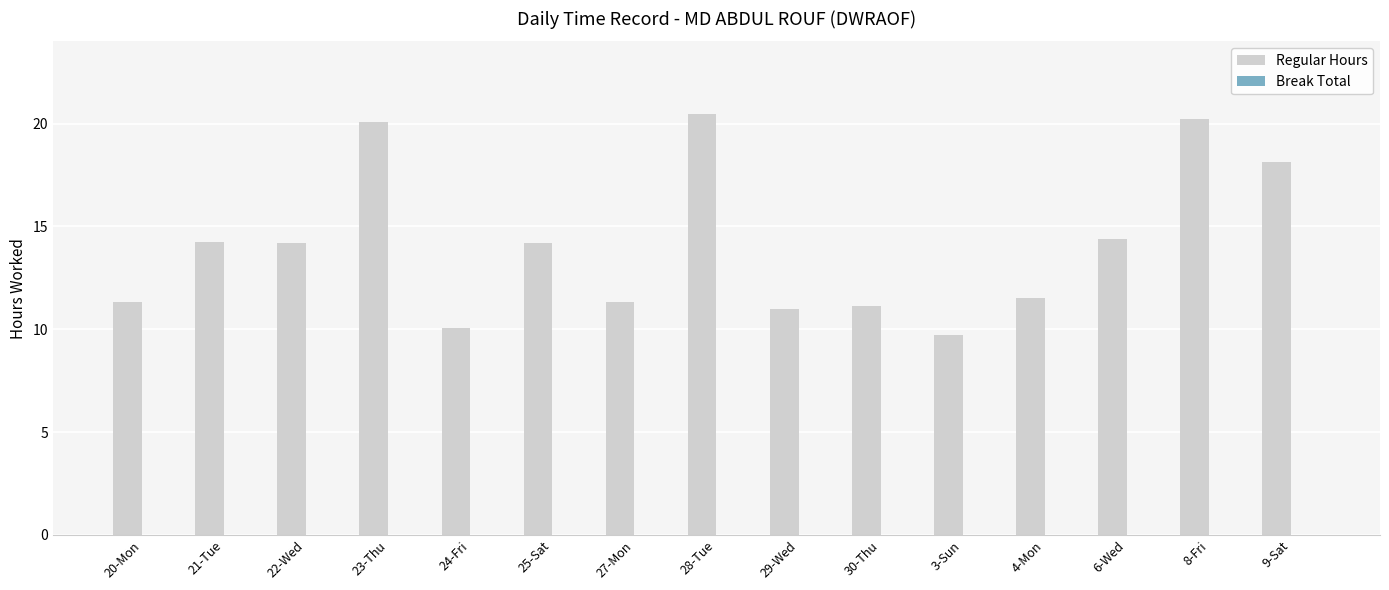

What is the label of the 7th bar from the left?

27-Mon